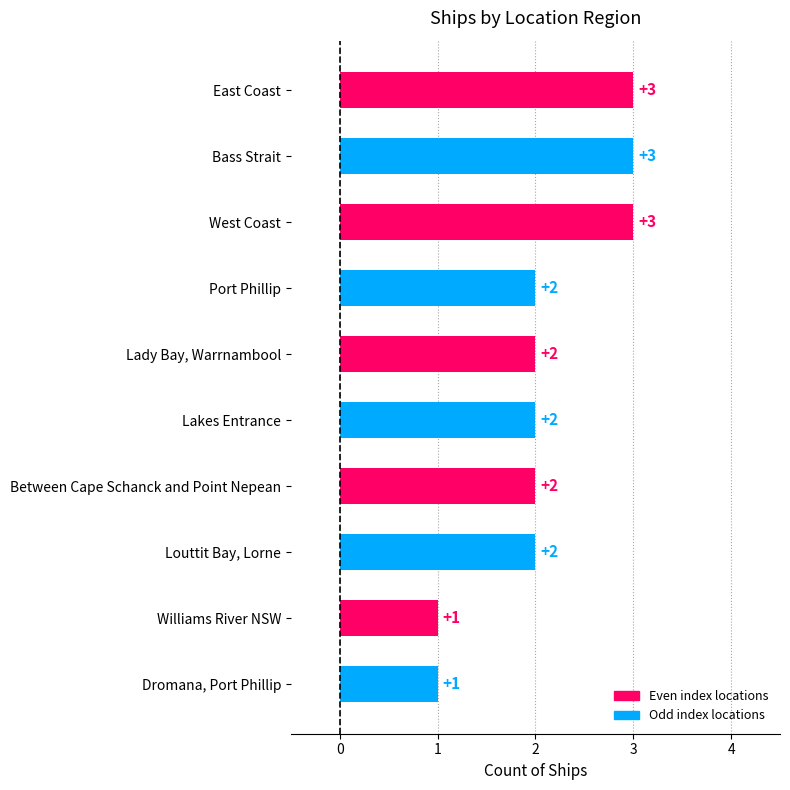

What is the maximum value shown in the chart?

3